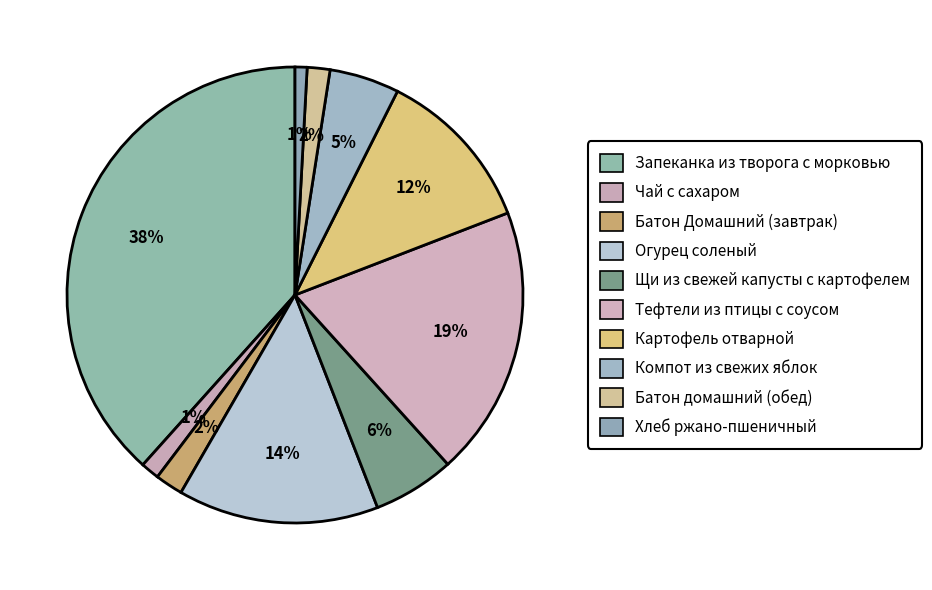

Between Хлеб ржано-пшеничный and Картофель отварной, which is larger?

Картофель отварной